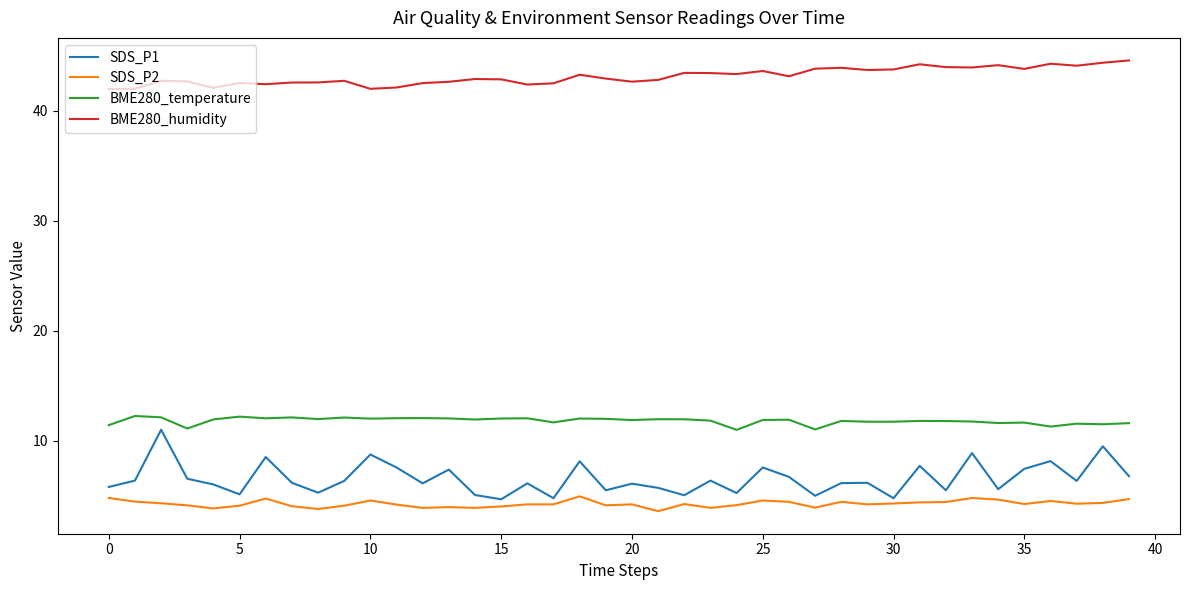

What is the smallest value displayed?

3.6